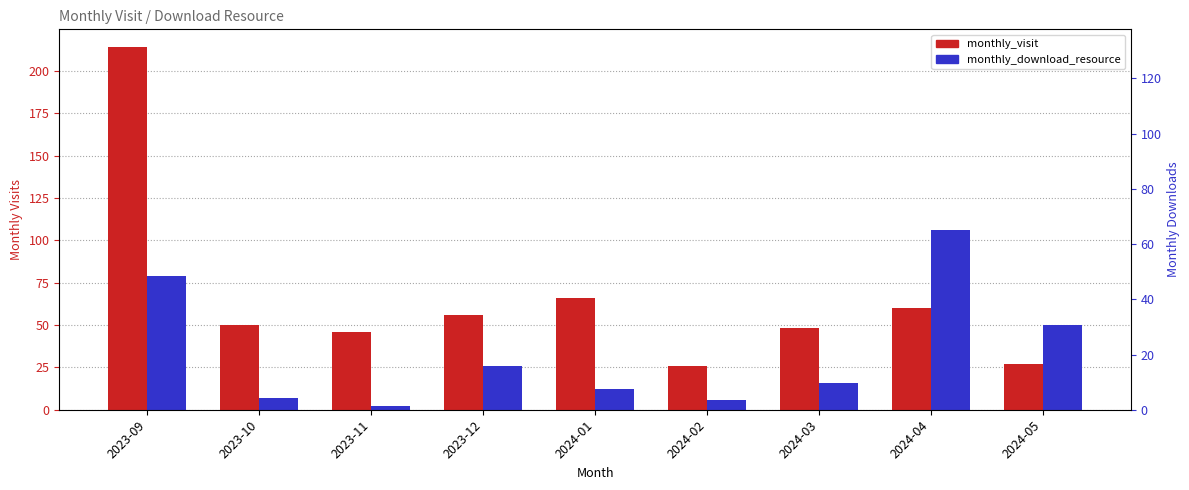

What is the label of the 3rd bar from the right?

2024-03